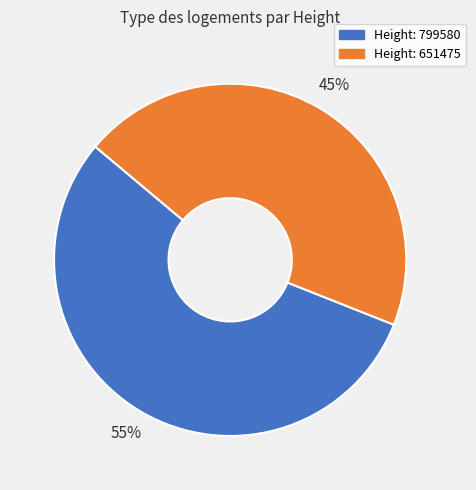

What is the largest slice in the pie chart?

Height: 799580